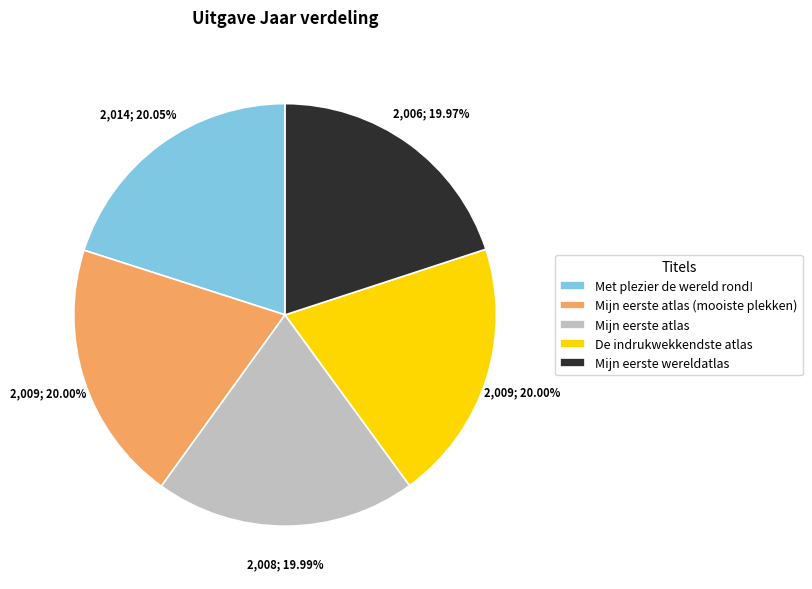

Is Met plezier de wereld rond! the majority of the pie?

No